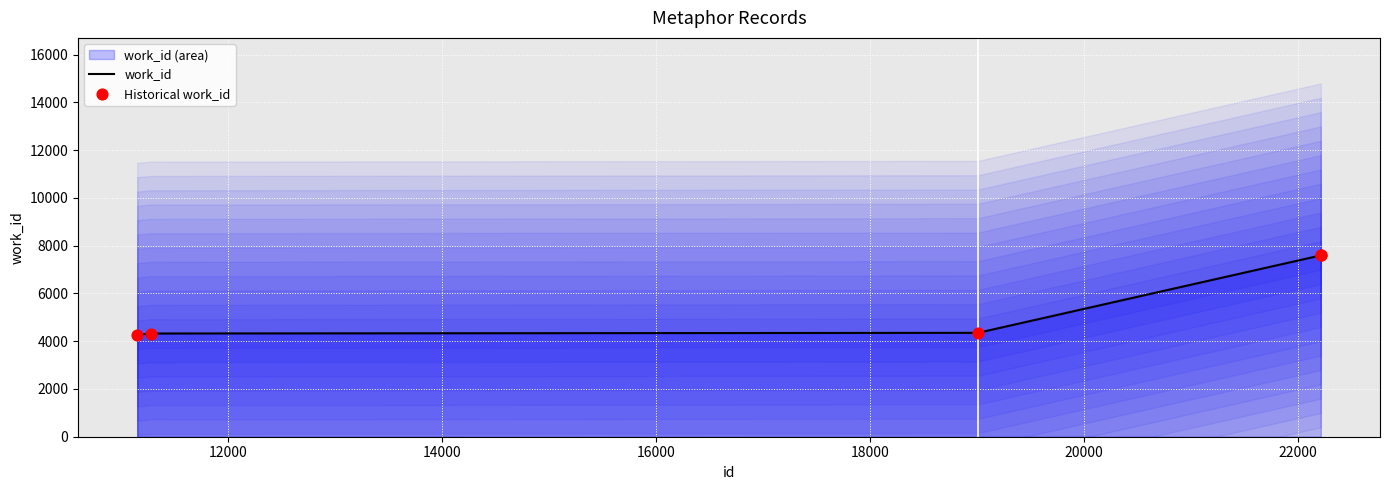

Which series has the widest spread of Y values?

work_id